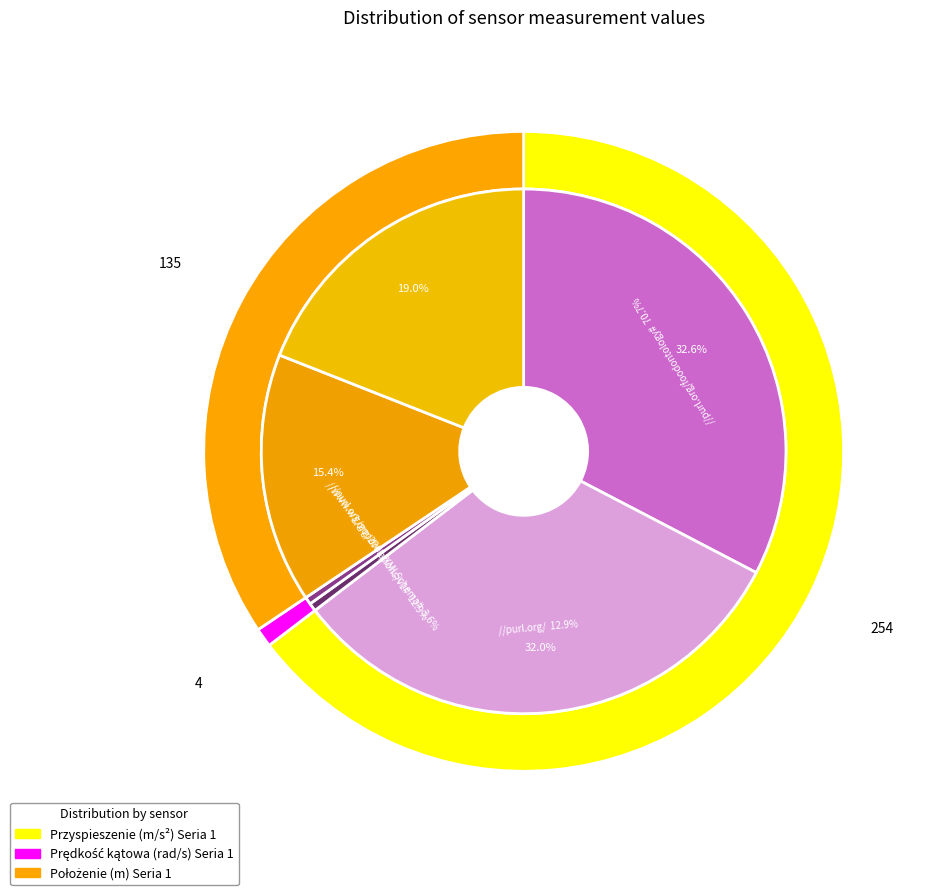

True or false: 23 accounts for 12% of the total.

False